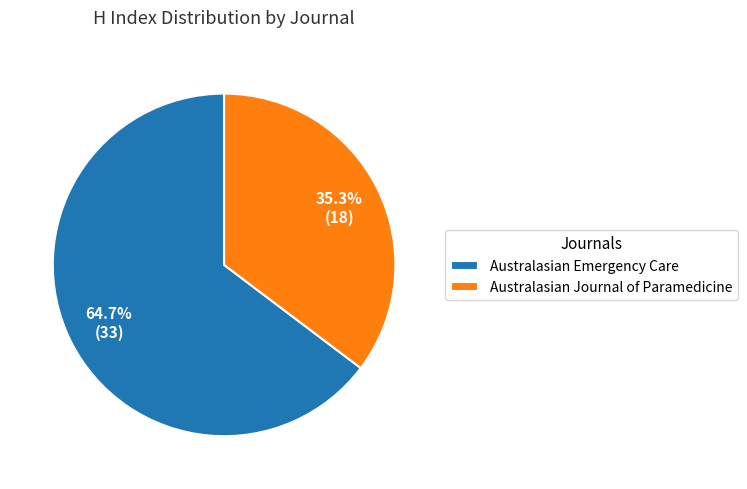

To the nearest percent, what is the average slice percentage?

50%